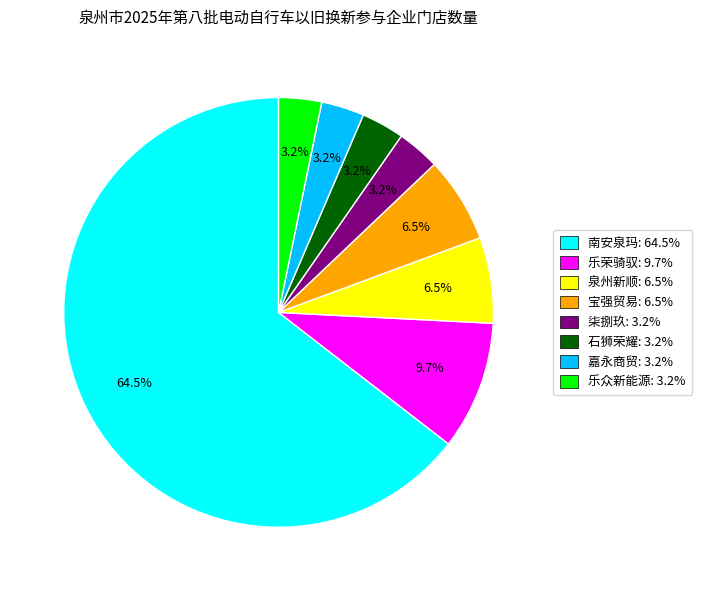

Is the sum of 嘉永商贸: 3.2% and 南安泉玛: 64.5% greater than half?

Yes